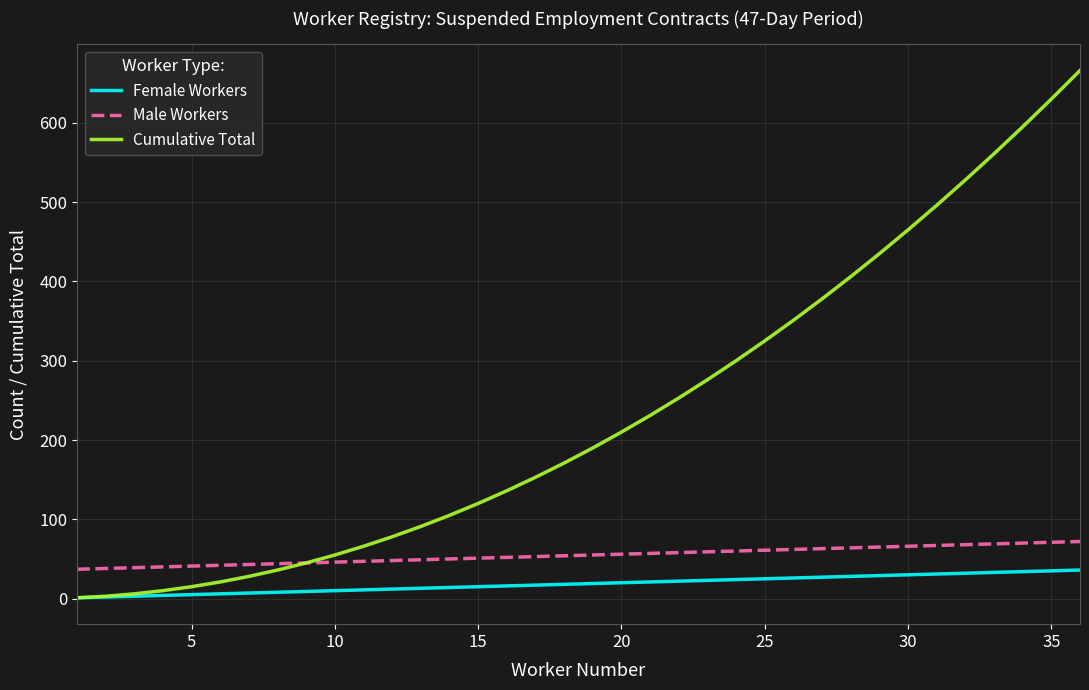

Rank the series by their average value, from highest to lowest.

Cumulative Total, Male Workers, Female Workers